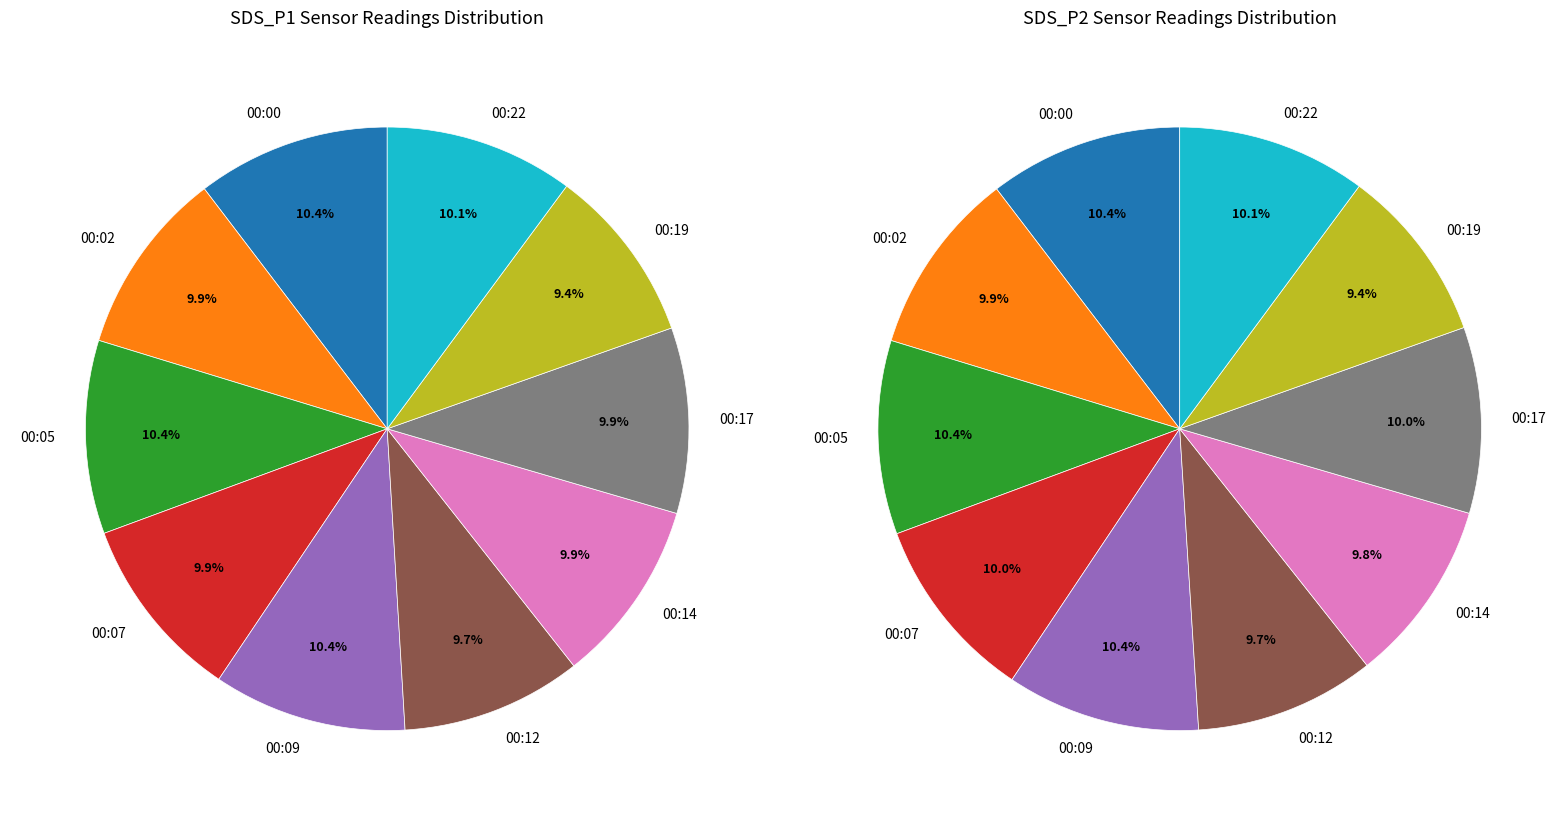

Is 00:07 the majority of the pie?

No